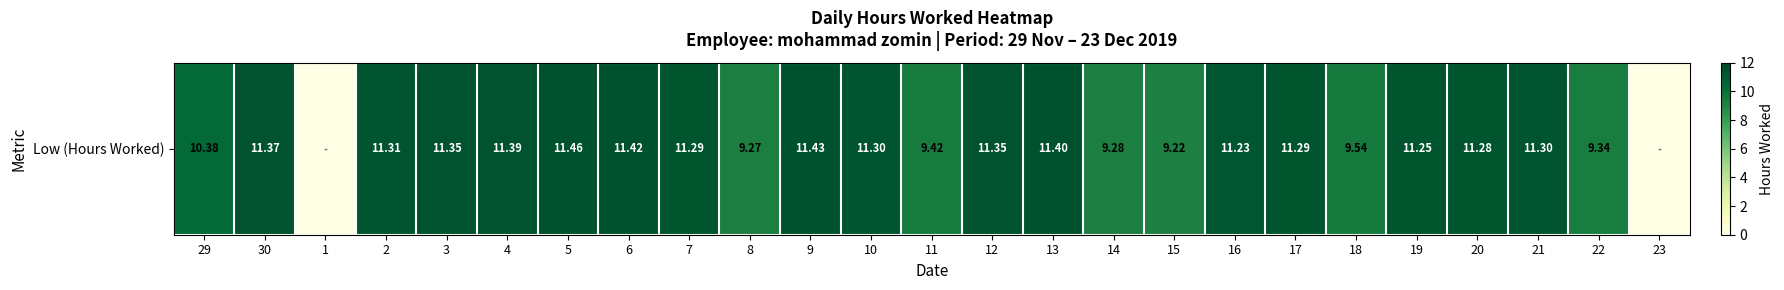

Is it true that the value at 9 is 11.4?

True